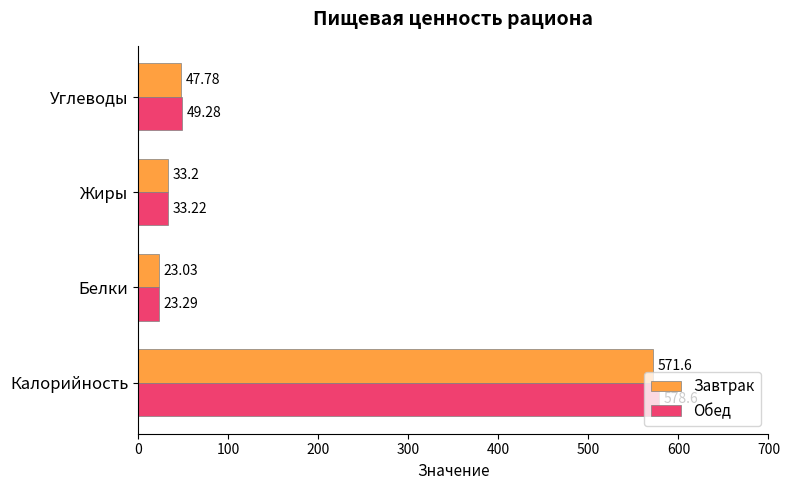

What is the lowest value of the Обед series?

23.3